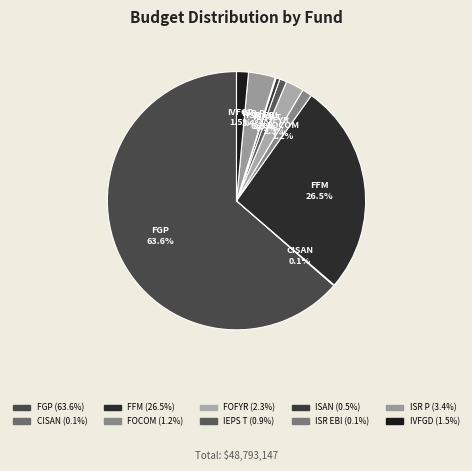

Is there a majority slice in this chart?

Yes